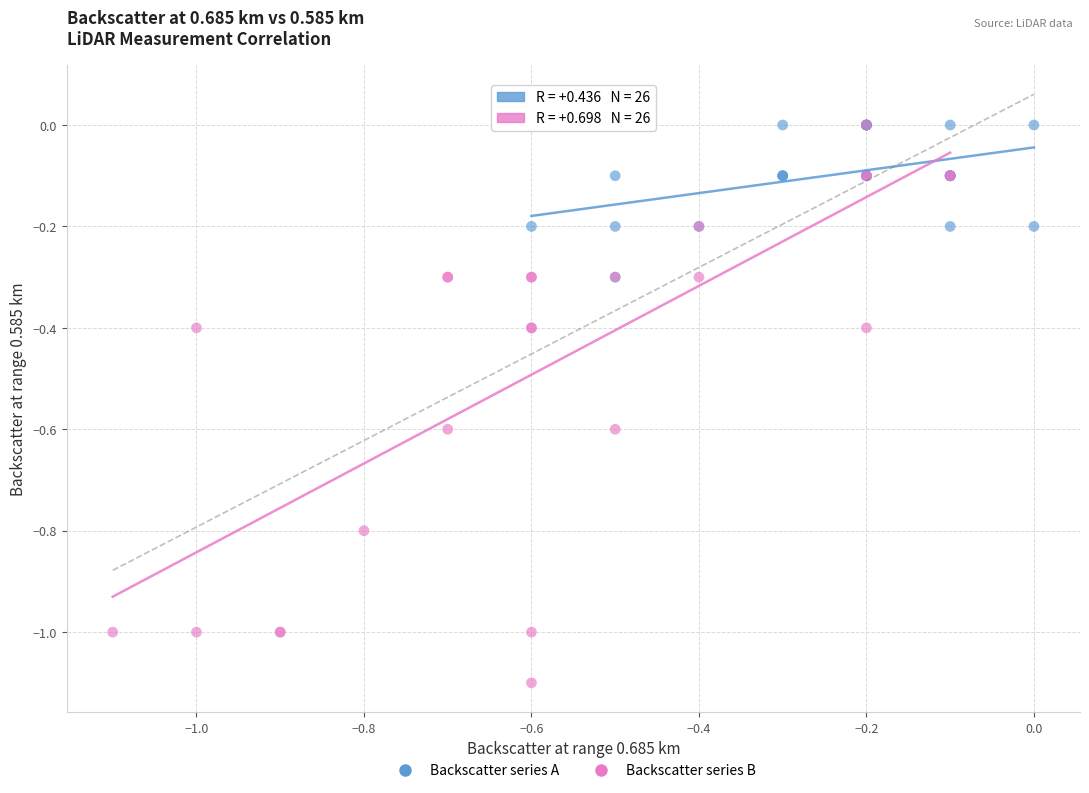

Which series reaches the minimum Y coordinate?

Backscatter series B